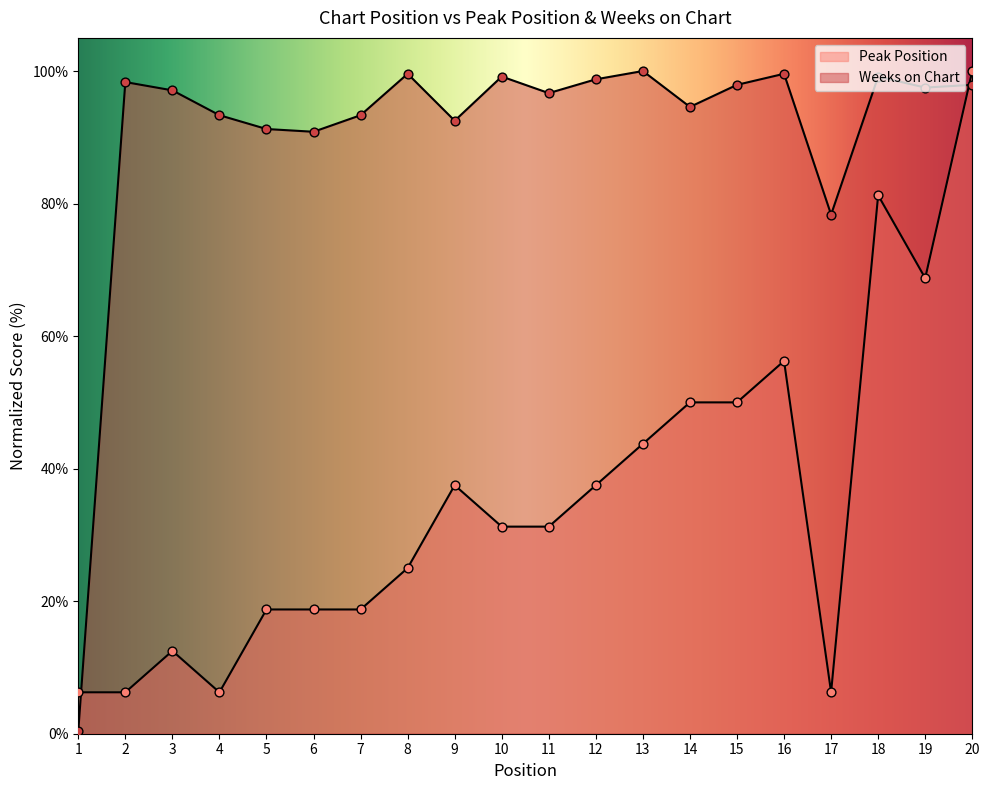

Which series reaches the minimum Y coordinate?

Weeks on Chart